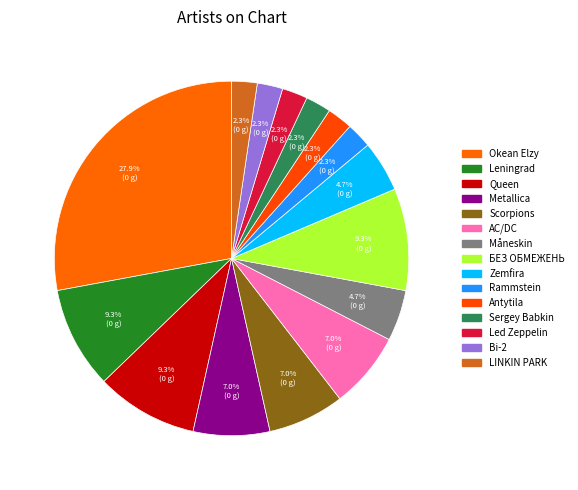

How many segments does this pie chart have?

15